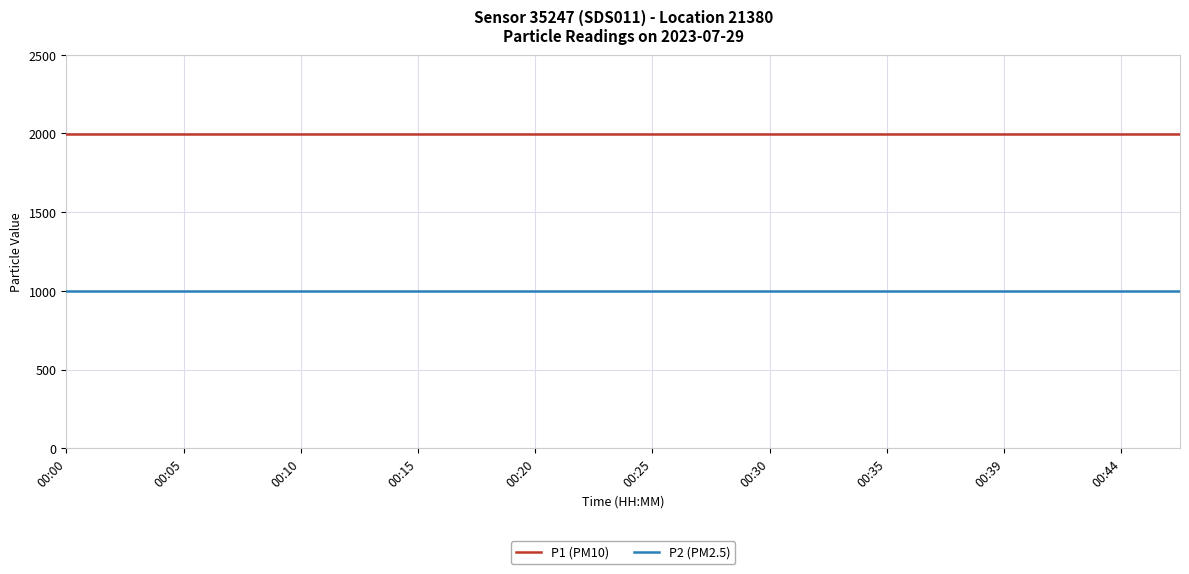

Count the number of categories in the chart.

20